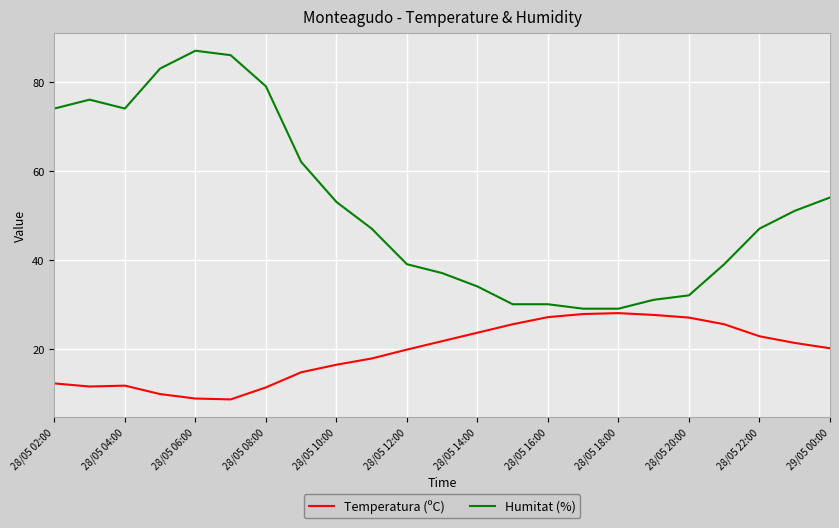

Which series has the widest spread of values?

Humitat (%)